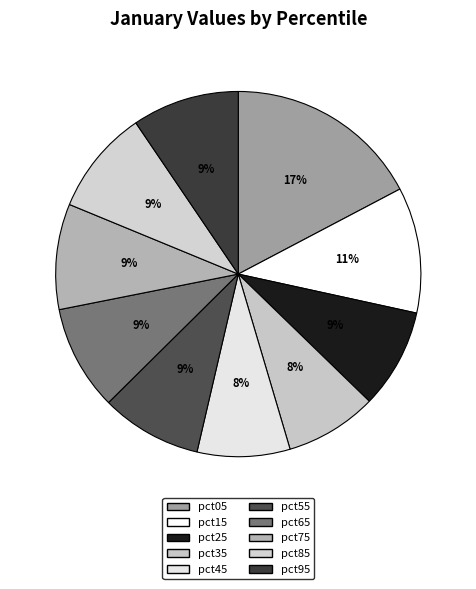

To the nearest percent, what percentage of the pie is pct85?

9%